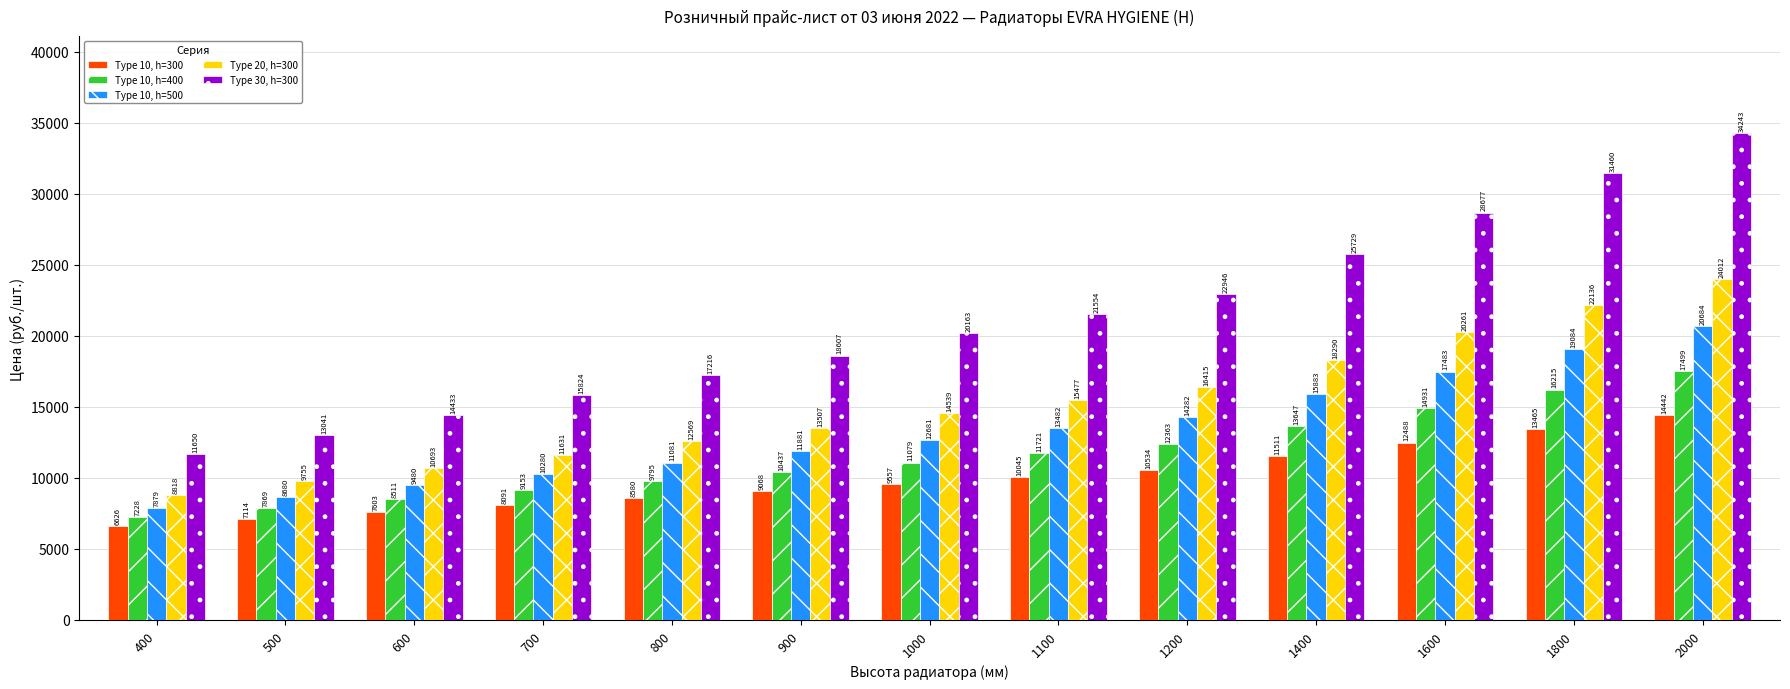

At which label does Type 10, h=400 first exceed 11079?

1000